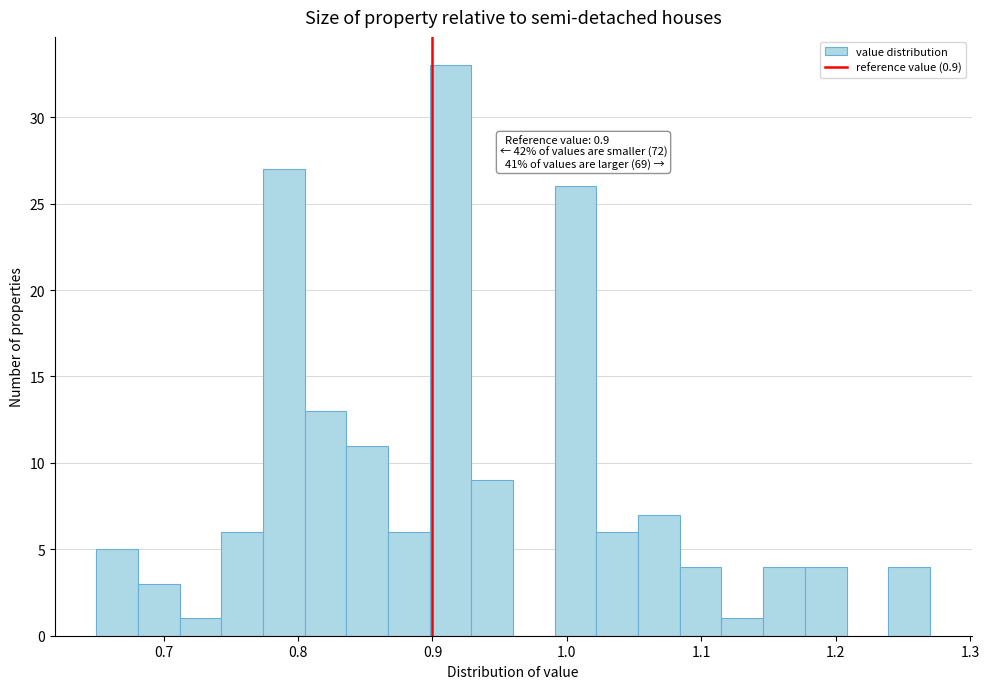

Read against the x-axis, roughly where is the centre of the tallest bar?

0.91